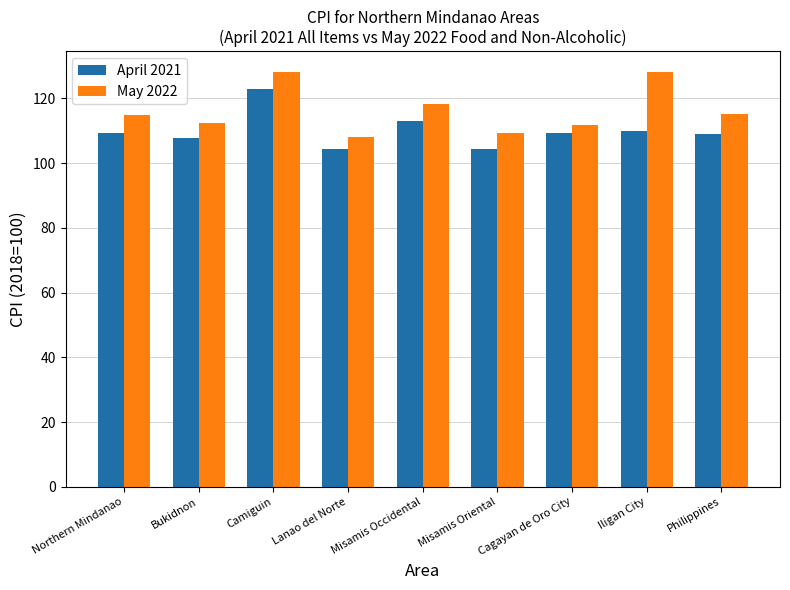

What is the lowest value of the May 2022 series?

108.0